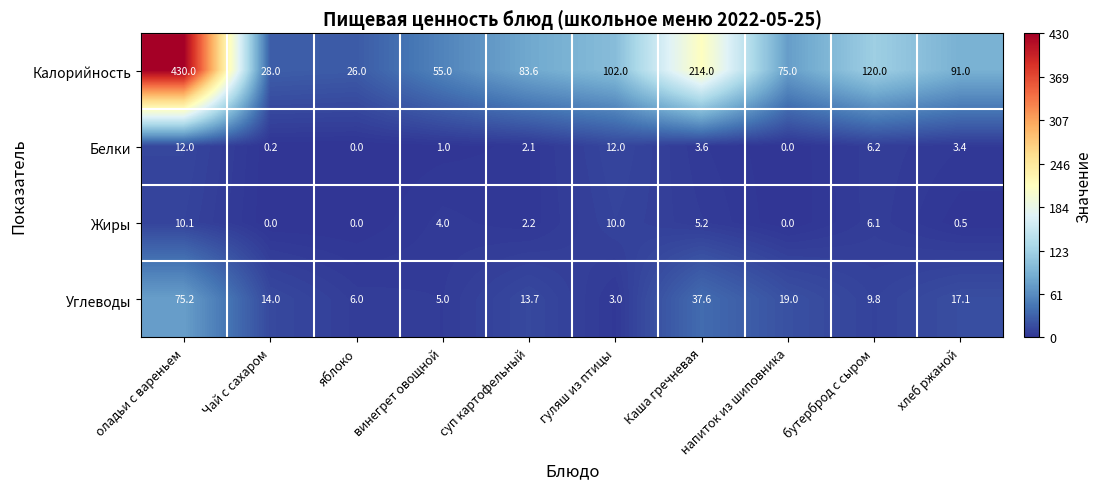

True or false: Калорийность has a value of 83.6 at суп картофельный.

True